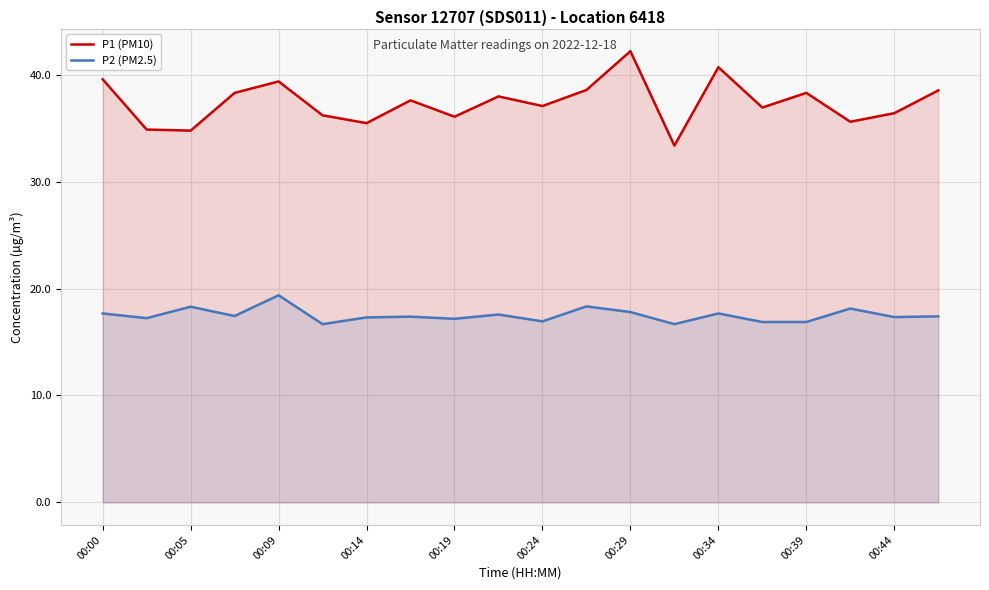

Is it true that P2 (PM2.5) equals 16.9 at 15?

True